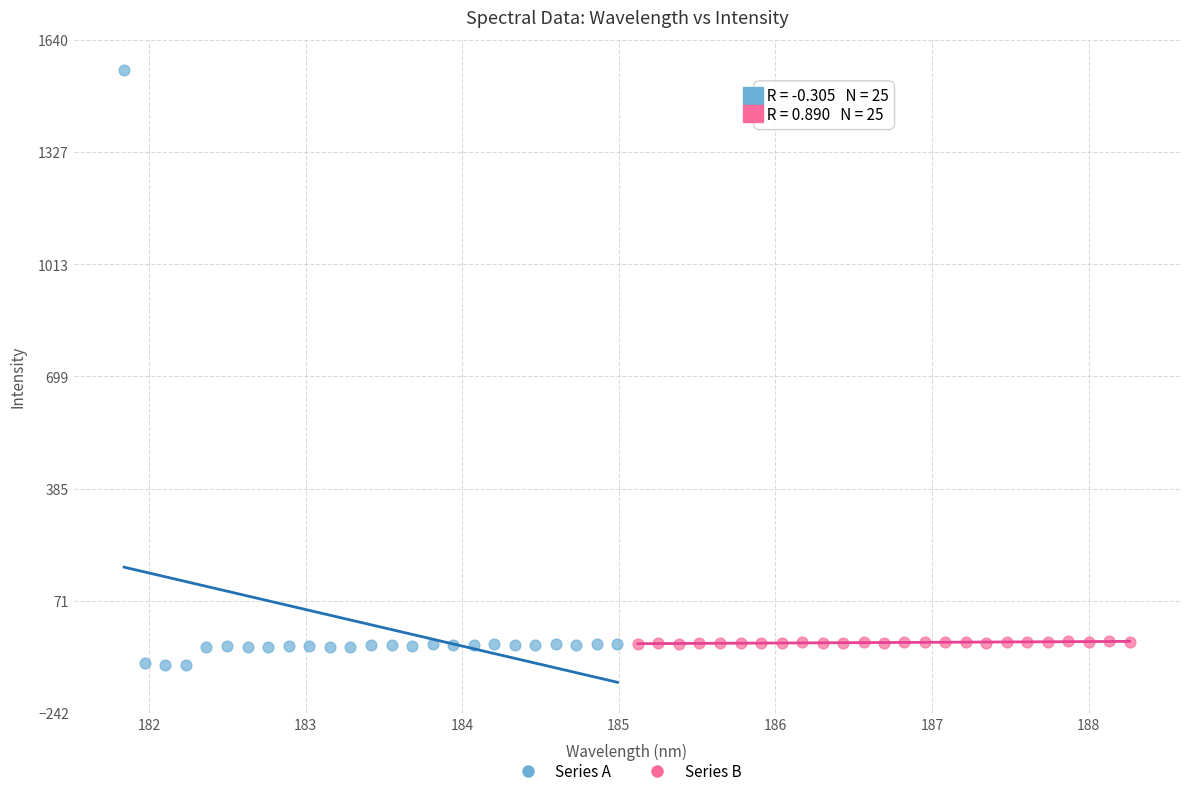

Which series has the widest spread of Y values?

Series A